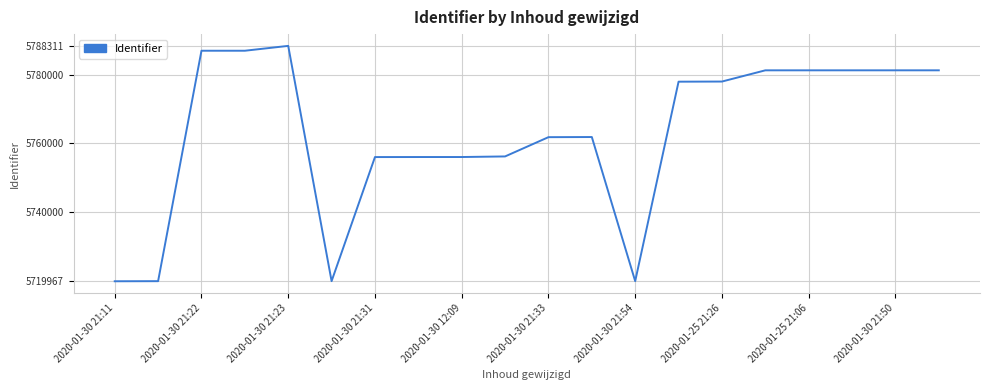

What is the greatest value displayed?

5788311